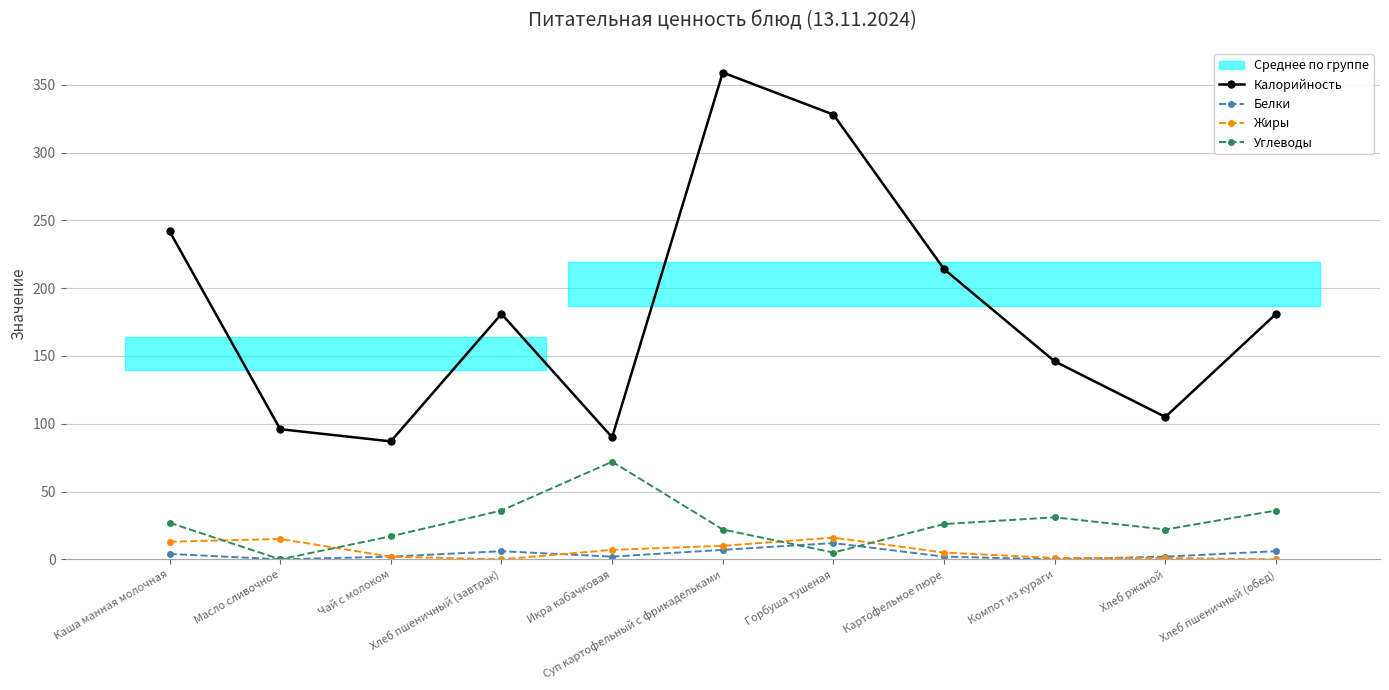

What is the average value of the Белки series?

4